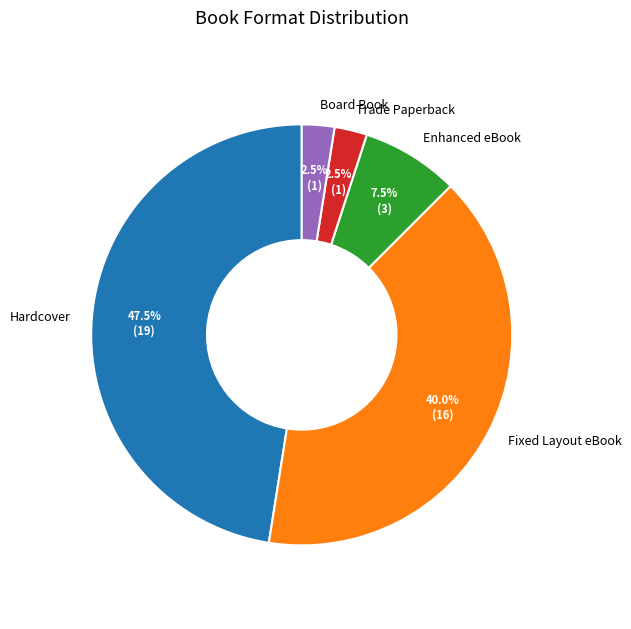

Does Fixed Layout eBook represent more than half of the total?

No